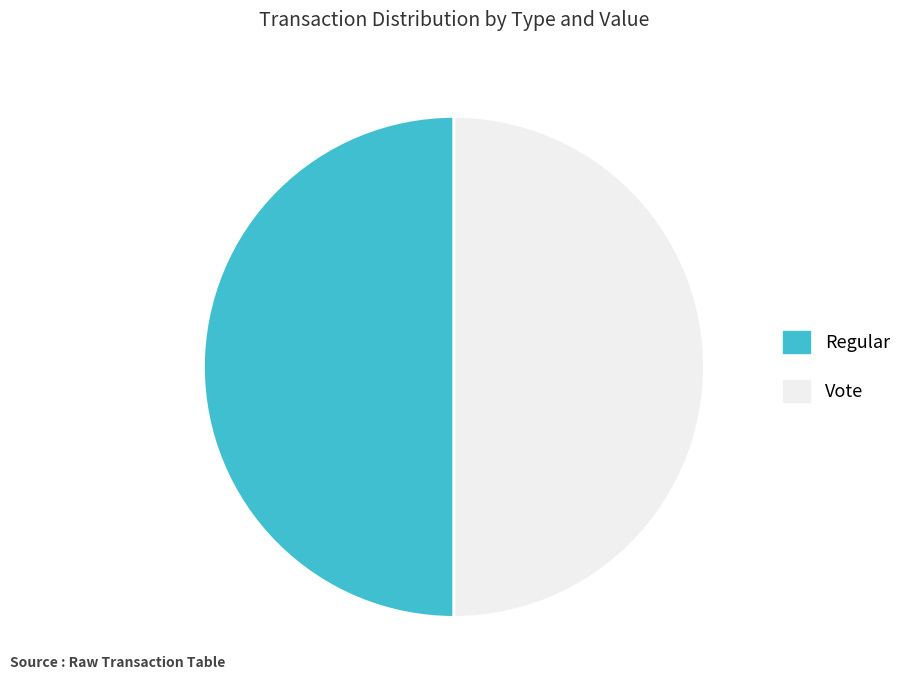

True or false: Regular accounts for 50% of the total.

True